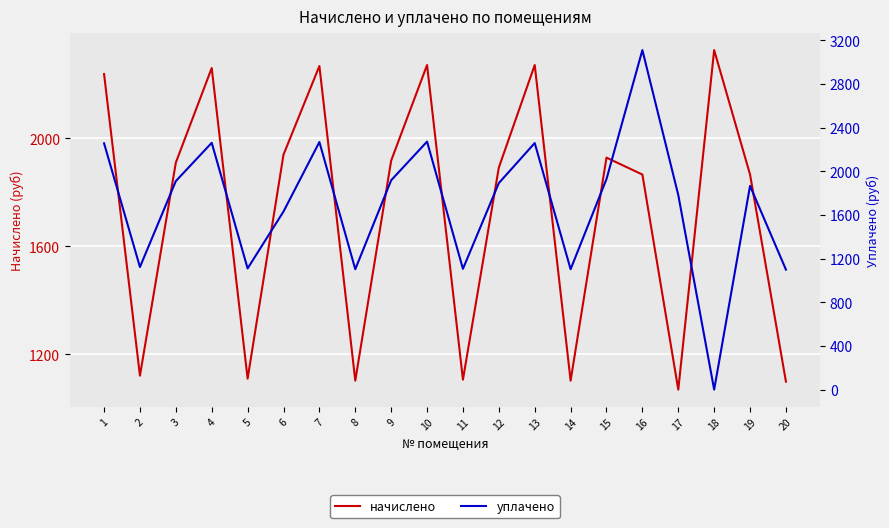

The уплачено series shows 1098.7 at 20. True or false?

True